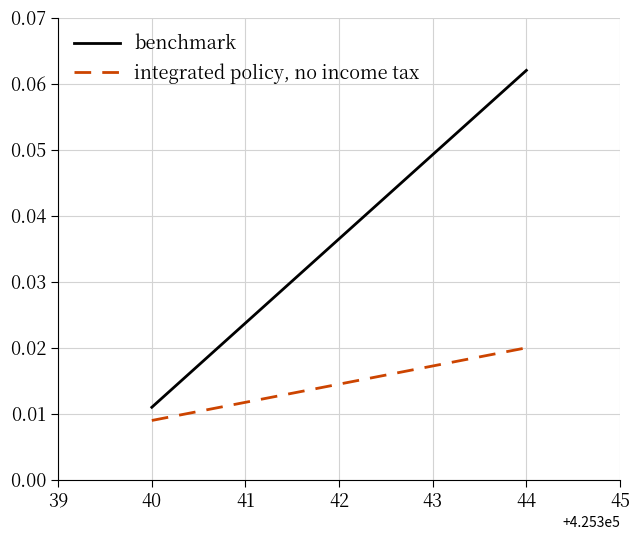

Which series has the widest spread of values?

benchmark